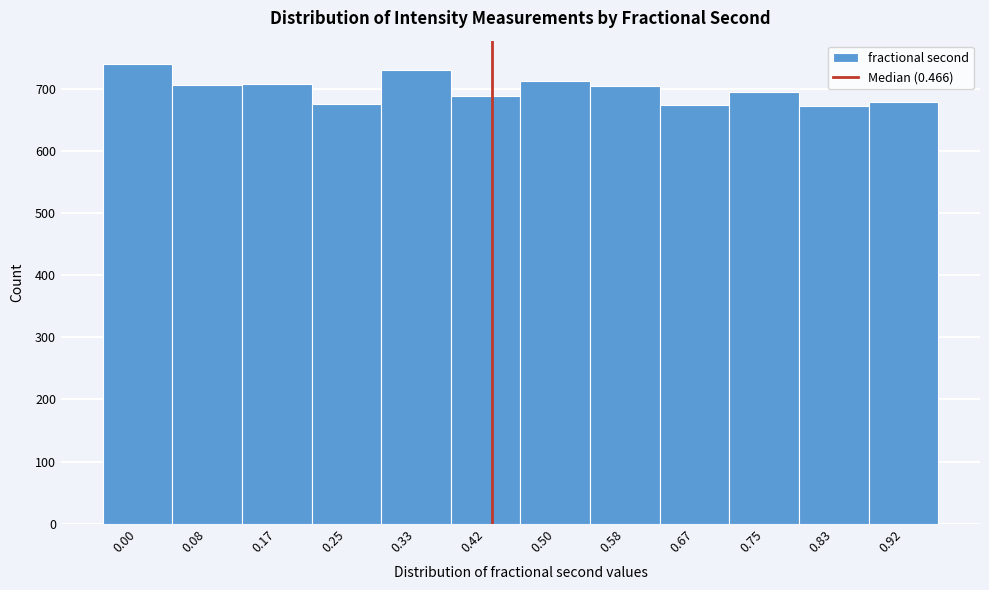

Approximately how many times larger is the value at 0.83 compared to 0.92?

1.0